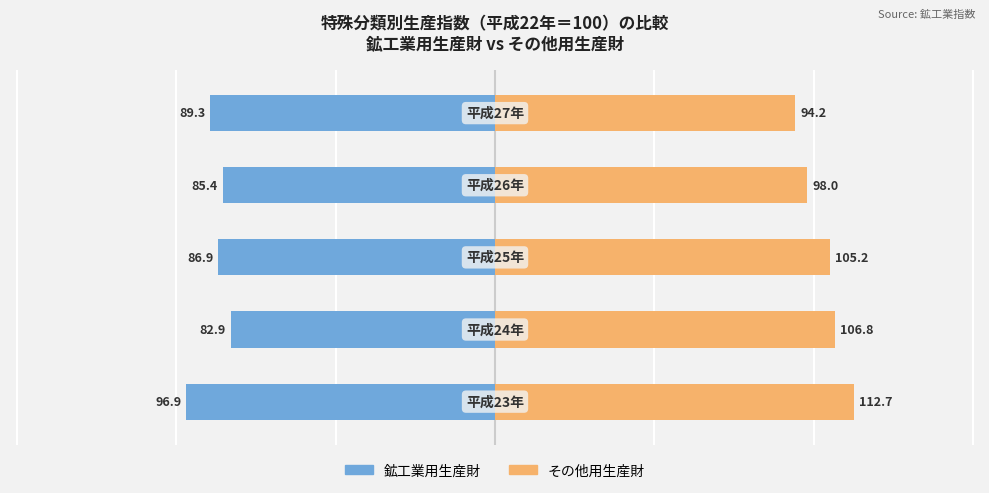

List the labels in order of 鉱工業用生産財 value, largest first.

1, 3, 2, 4, 0